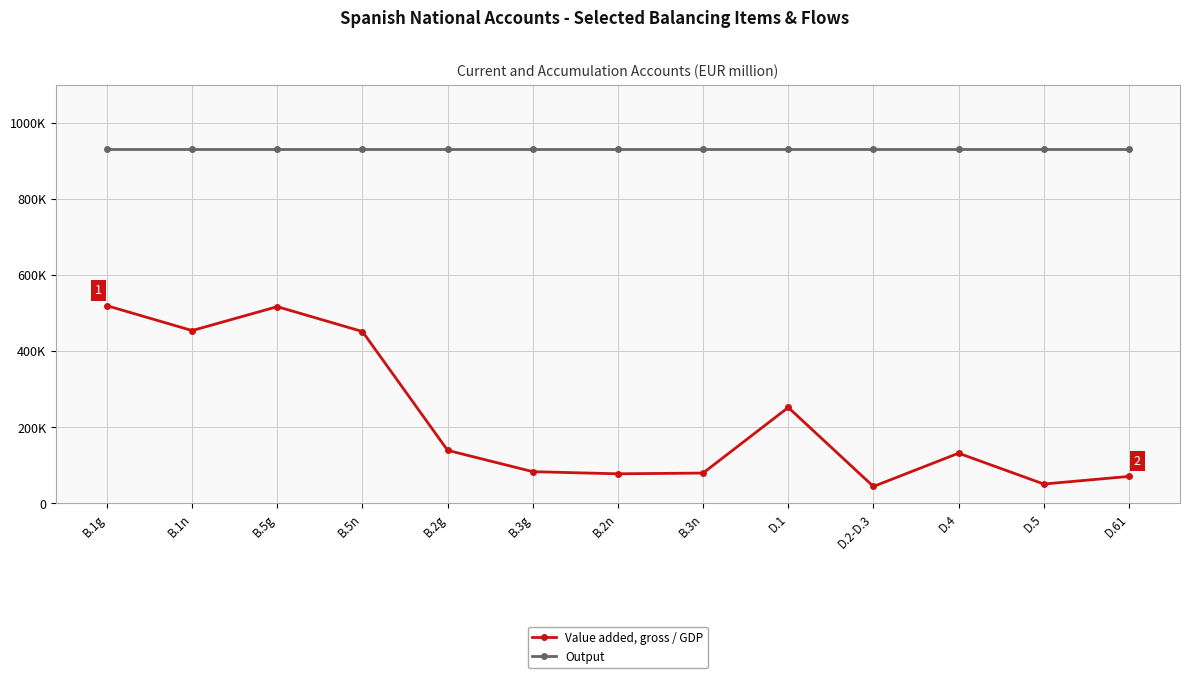

What is the difference between the Value added, gross / GDP values at D.1 and B.2n?

174296